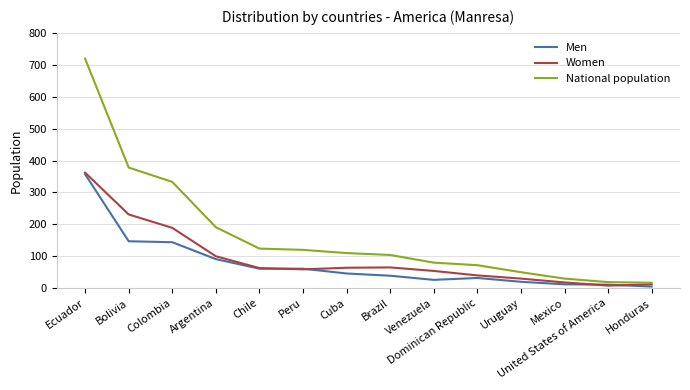

Which series changed the most between Ecuador and Peru?

National population